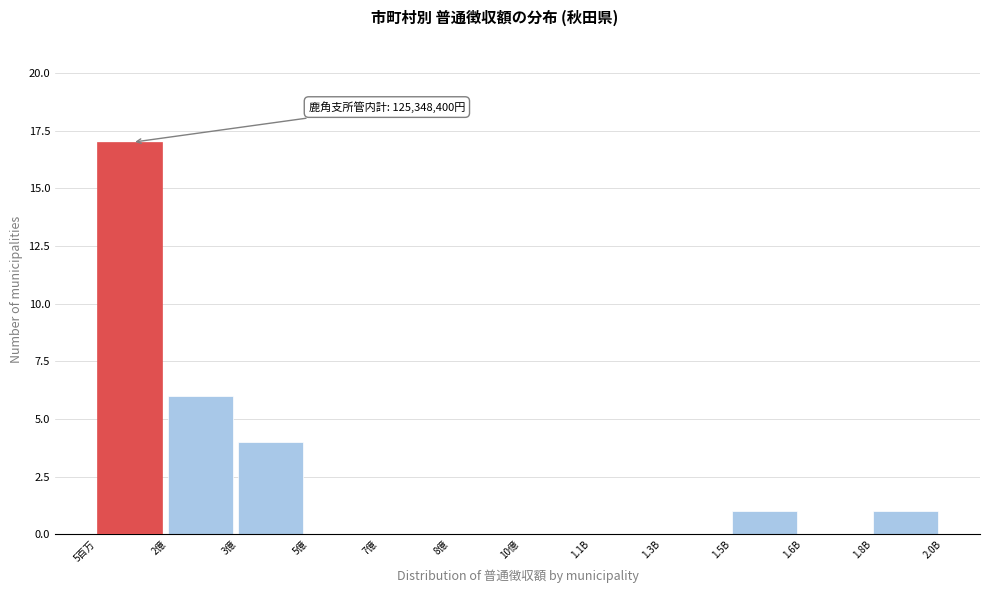

Reading right to left, list all the values displayed in this chart.

1.8B=1	1.6B=0	1.5B=1	1.3B=0	1.1B=0	10億=0	8億=0	7億=0	5億=0	3億=4	2億=6	5百万=17